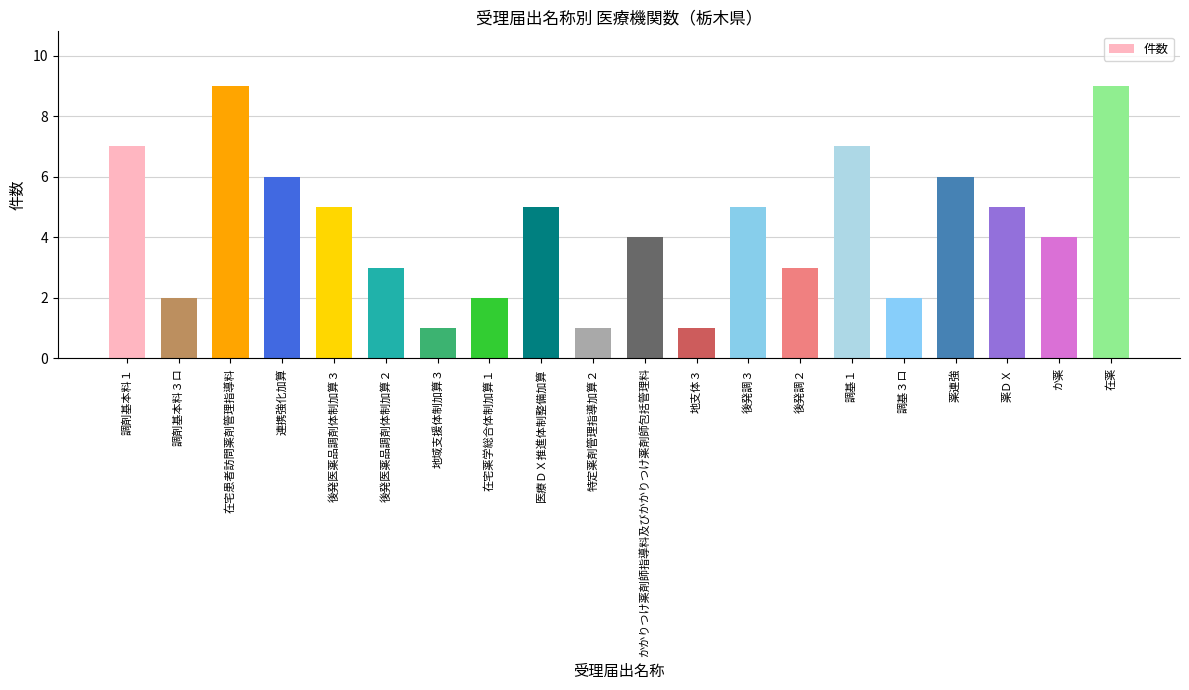

The chart shows a value of 2 at 連携強化加算. True or false?

False